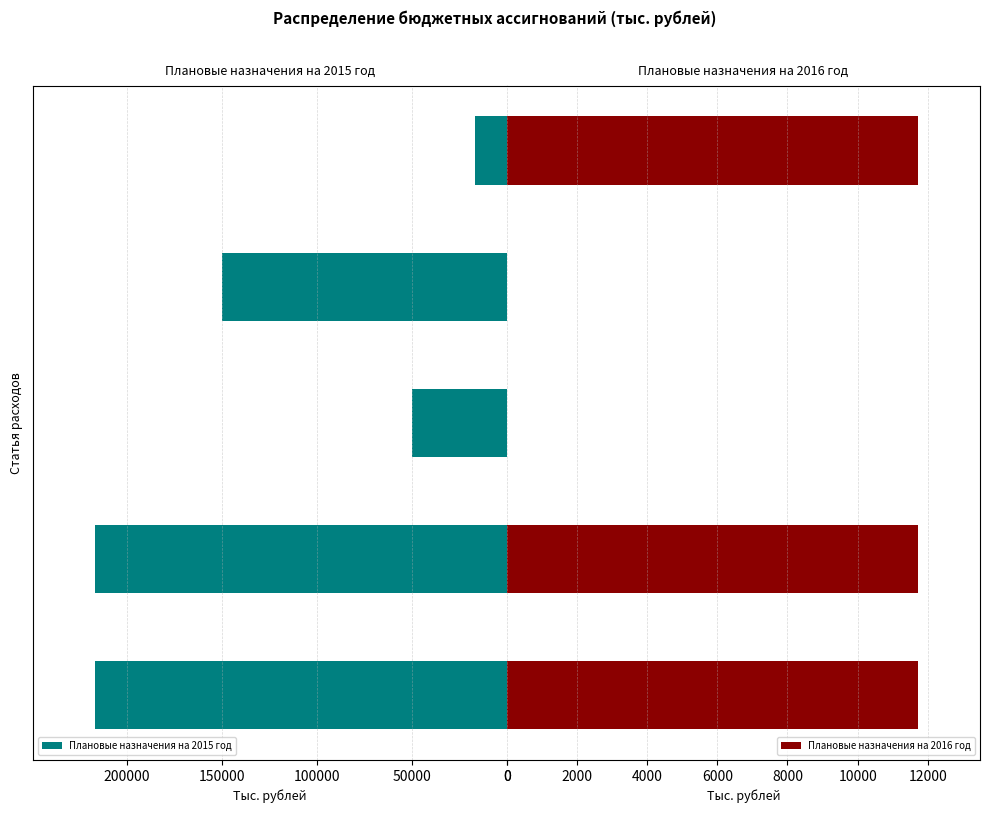

List the series in order of their peak value, lowest first.

Плановые назначения на 2016 год, Плановые назначения на 2015 год